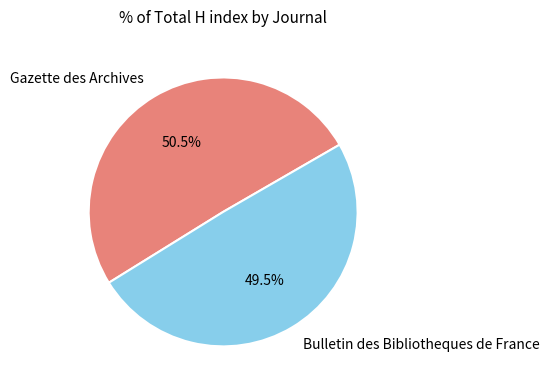

Which category has the smallest portion of the pie?

Bulletin des Bibliotheques de France